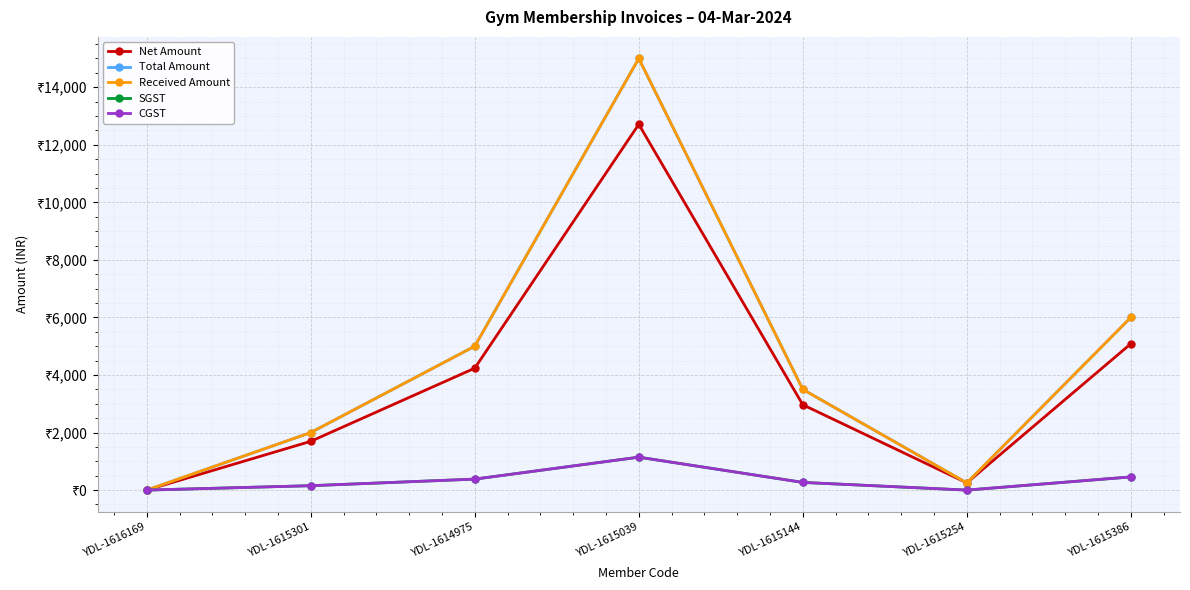

Rank the series by their maximum value, from highest to lowest.

Total Amount, Received Amount, Net Amount, SGST, CGST